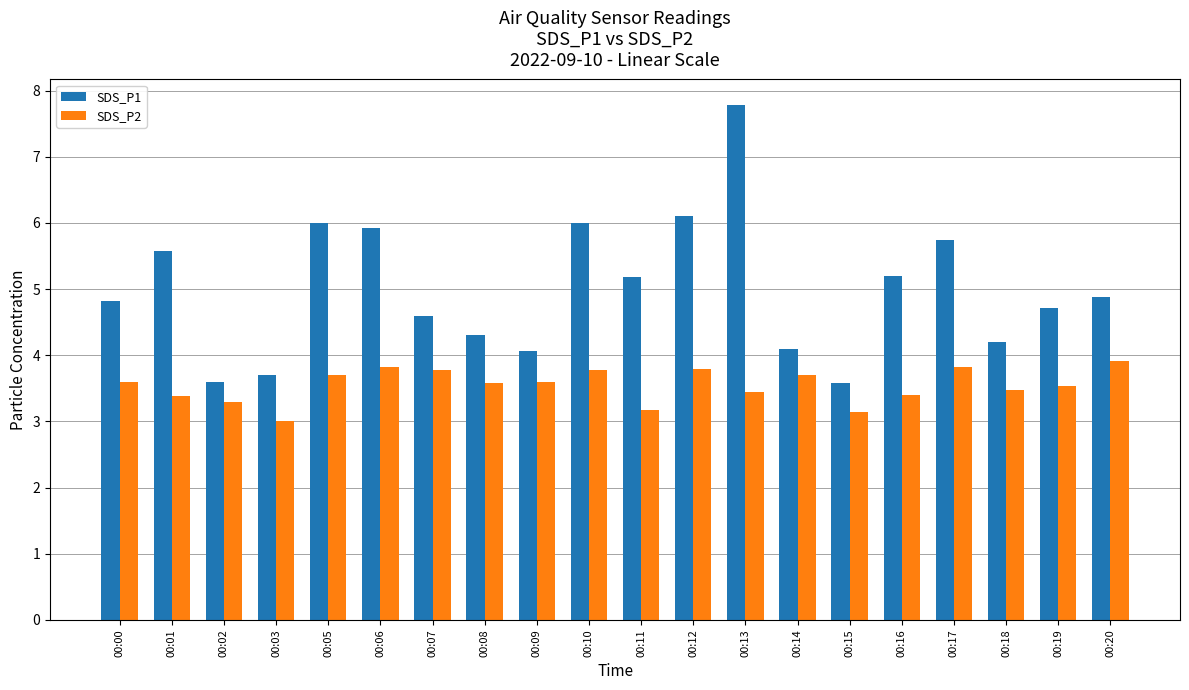

What is the highest value of the SDS_P1 series?

7.8